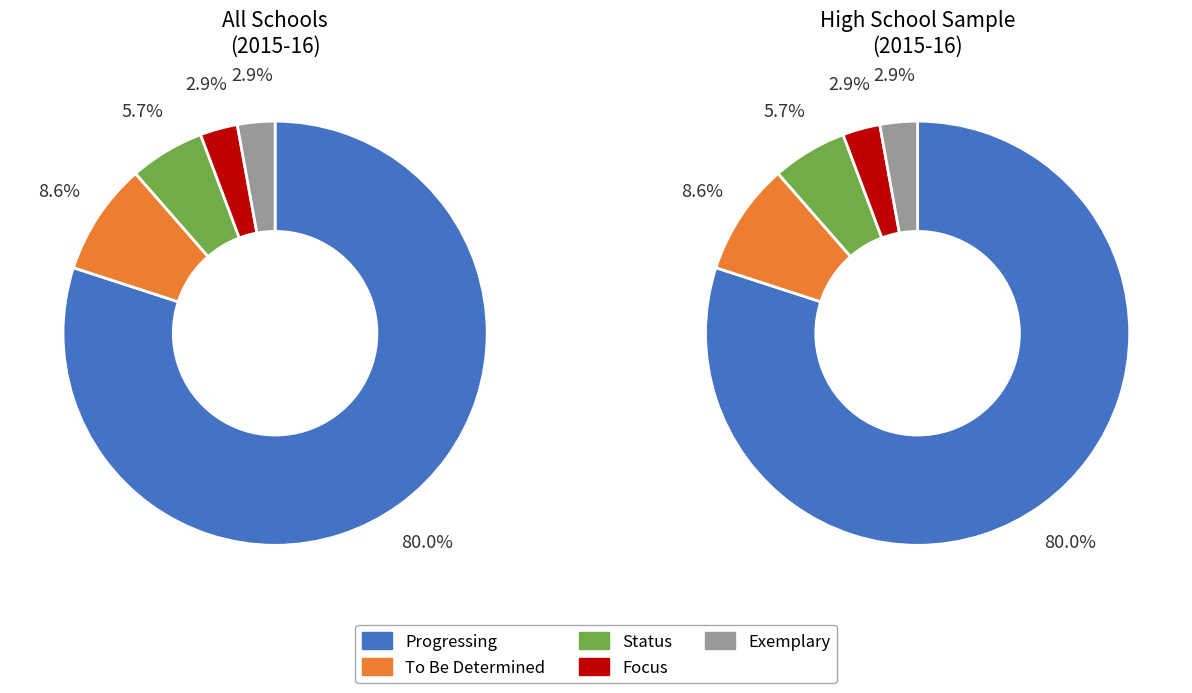

Between Progressing and Status, which is larger?

Progressing